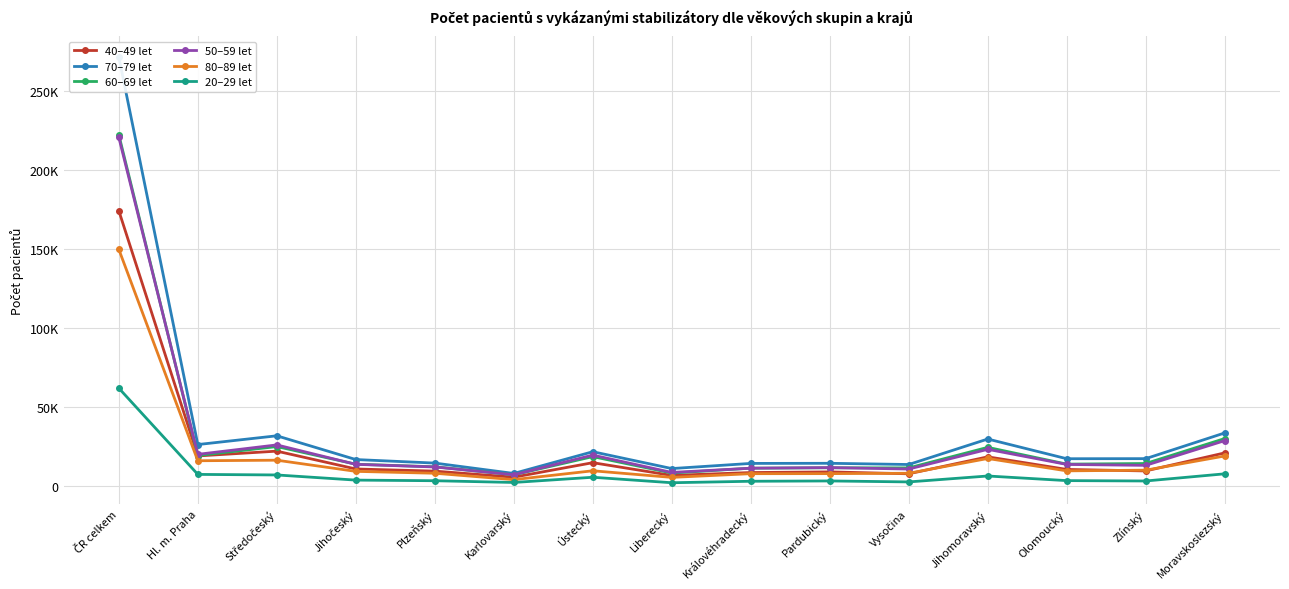

Reading right to left, what are all the values shown in this chart?

40–49 let: Moravskoslezský=21064.0	Zlínský=9642.0	Olomoucký=10591.0	Jihomoravský=18564.0	Vysočina=7825.0	Pardubický=9031.0	Královéhradecký=8619.0	Liberecký=6803.0	Ústecký=14865.0	Karlovarský=5684.0	Plzeňský=9522.0	Jihočeský=10882.0	Středočeský=22174.0	Hl. m. Praha=19138.0	ČR celkem=174404.0
70–79 let: Moravskoslezský=33709.0	Zlínský=17424.0	Olomoucký=17370.0	Jihomoravský=29850.0	Vysočina=13713.0	Pardubický=14477.0	Královéhradecký=14400.0	Liberecký=11143.0	Ústecký=21808.0	Karlovarský=8051.0	Plzeňský=14610.0	Jihočeský=16853.0	Středočeský=31894.0	Hl. m. Praha=26351.0	ČR celkem=271653.0
60–69 let: Moravskoslezský=30149.0	Zlínský=14349.0	Olomoucký=13954.0	Jihomoravský=24574.0	Vysočina=11560.0	Pardubický=11648.0	Královéhradecký=11392.0	Liberecký=8290.0	Ústecký=18703.0	Karlovarský=7207.0	Plzeňský=12266.0	Jihočeský=13897.0	Středočeský=25083.0	Hl. m. Praha=19391.0	ČR celkem=222463.0
50–59 let: Moravskoslezský=28825.0	Zlínský=13171.0	Olomoucký=13762.0	Jihomoravský=23325.0	Vysočina=10833.0	Pardubický=11743.0	Královéhradecký=11364.0	Liberecký=8690.0	Ústecký=19666.0	Karlovarský=7219.0	Plzeňský=12155.0	Jihočeský=13817.0	Středočeský=26123.0	Hl. m. Praha=20152.0	ČR celkem=220845.0
80–89 let: Moravskoslezský=19108.0	Zlínský=10127.0	Olomoucký=9687.0	Jihomoravský=17519.0	Vysočina=8173.0	Pardubický=7933.0	Královéhradecký=7904.0	Liberecký=5553.0	Ústecký=9732.0	Karlovarský=4125.0	Plzeňský=8174.0	Jihočeský=9370.0	Středočeský=16443.0	Hl. m. Praha=16090.0	ČR celkem=149938.0
20–29 let: Moravskoslezský=7813.0	Zlínský=3277.0	Olomoucký=3507.0	Jihomoravský=6434.0	Vysočina=2681.0	Pardubický=3300.0	Královéhradecký=3099.0	Liberecký=2164.0	Ústecký=5636.0	Karlovarský=2334.0	Plzeňský=3437.0	Jihočeský=3833.0	Středočeský=7091.0	Hl. m. Praha=7442.0	ČR celkem=62048.0